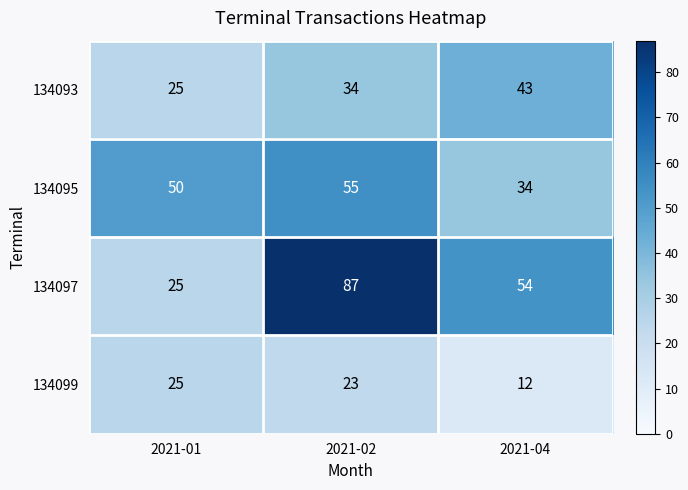

Reading right to left, what are all the values shown in this chart?

134093: 43	34	25
134095: 34	55	50
134097: 54	87	25
134099: 12	23	25